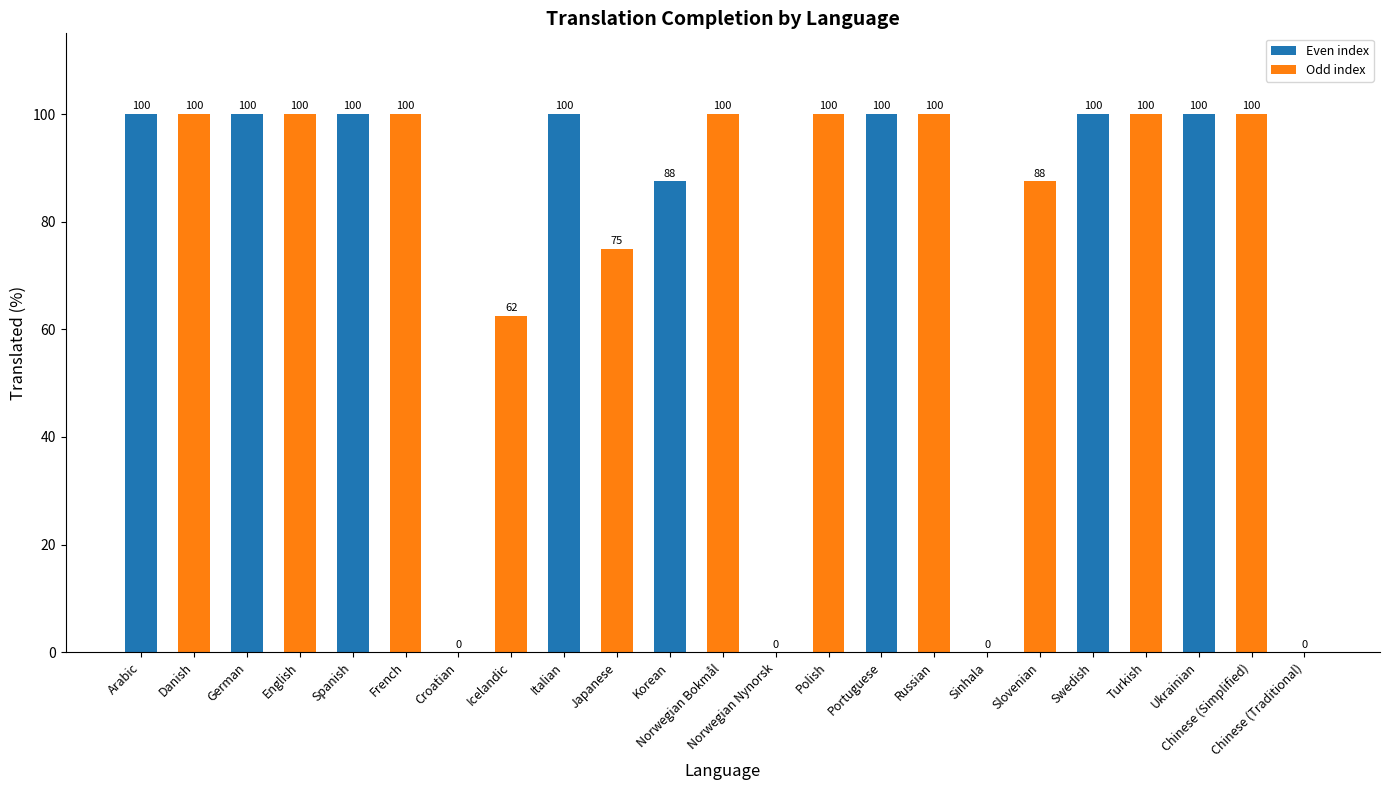

What is the sum of the values at Japanese and Polish?

175.0